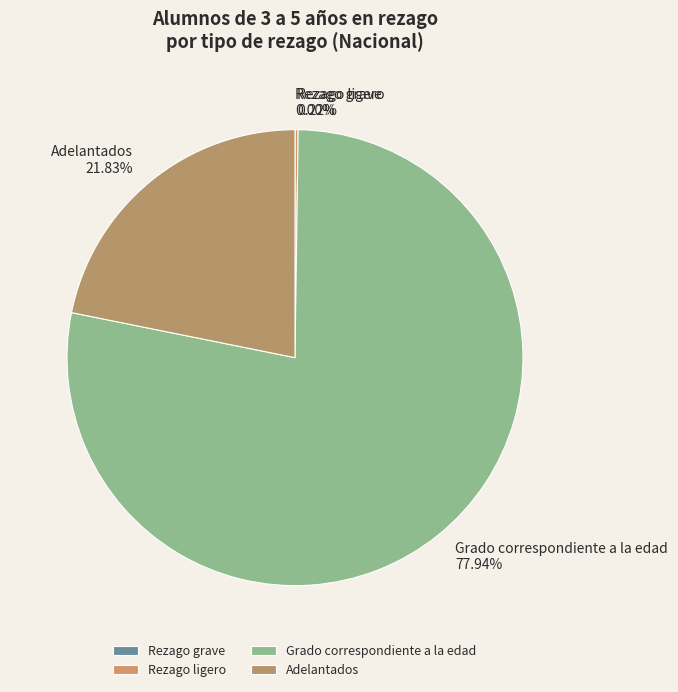

What is the largest slice in the pie chart?

Grado correspondiente a la edad